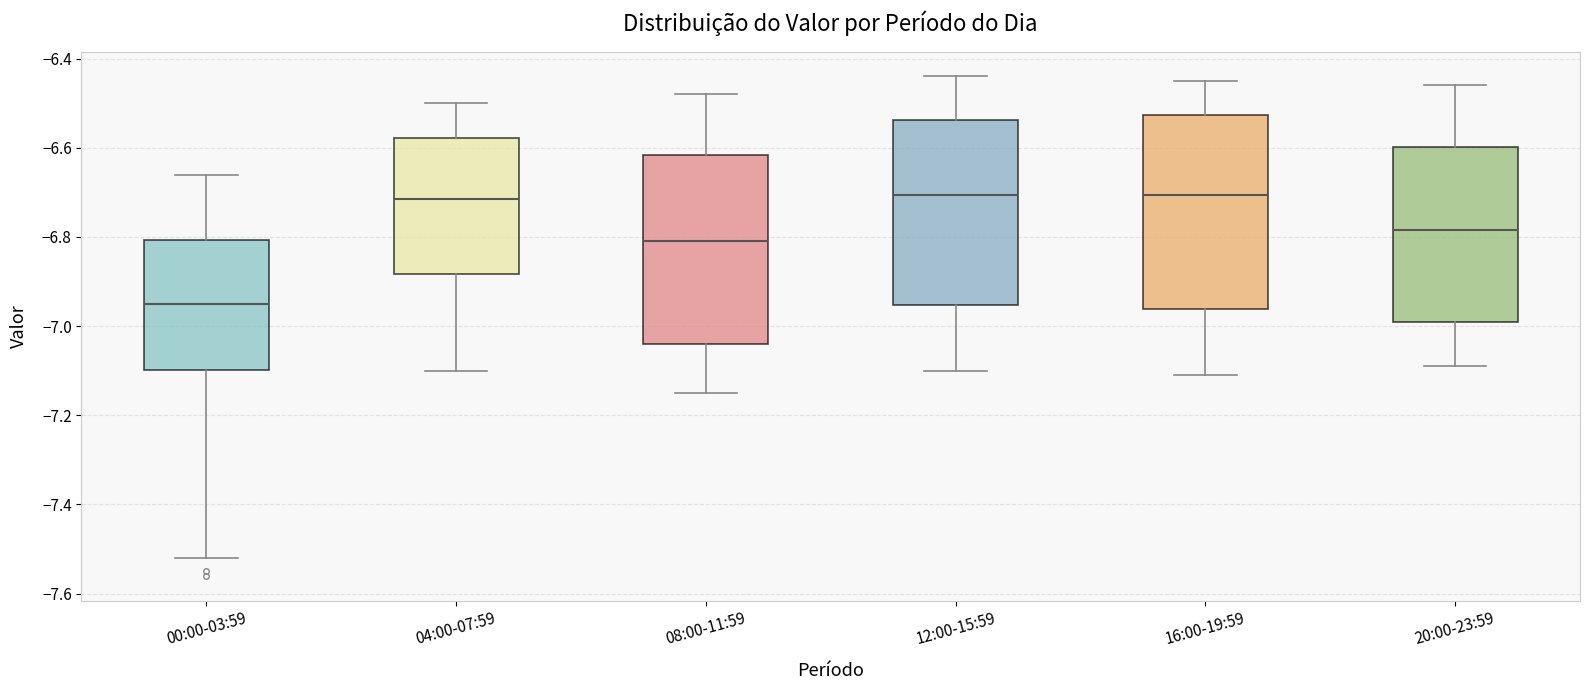

Reading left to right, read every box against the y-axis: the position of its median line, the range the box covers, and the ends of its whiskers. The values are not printed on the chart, so give them approximately, as read against the axis.

00:00-03:59: median -6.94, box -7.10 to -6.80, whiskers -7.52 to -6.66
04:00-07:59: median -6.72, box -6.88 to -6.58, whiskers -7.10 to -6.50
08:00-11:59: median -6.80, box -7.04 to -6.62, whiskers -7.14 to -6.48
12:00-15:59: median -6.70, box -6.96 to -6.54, whiskers -7.10 to -6.44
16:00-19:59: median -6.70, box -6.96 to -6.52, whiskers -7.10 to -6.44
20:00-23:59: median -6.78, box -6.98 to -6.60, whiskers -7.08 to -6.46